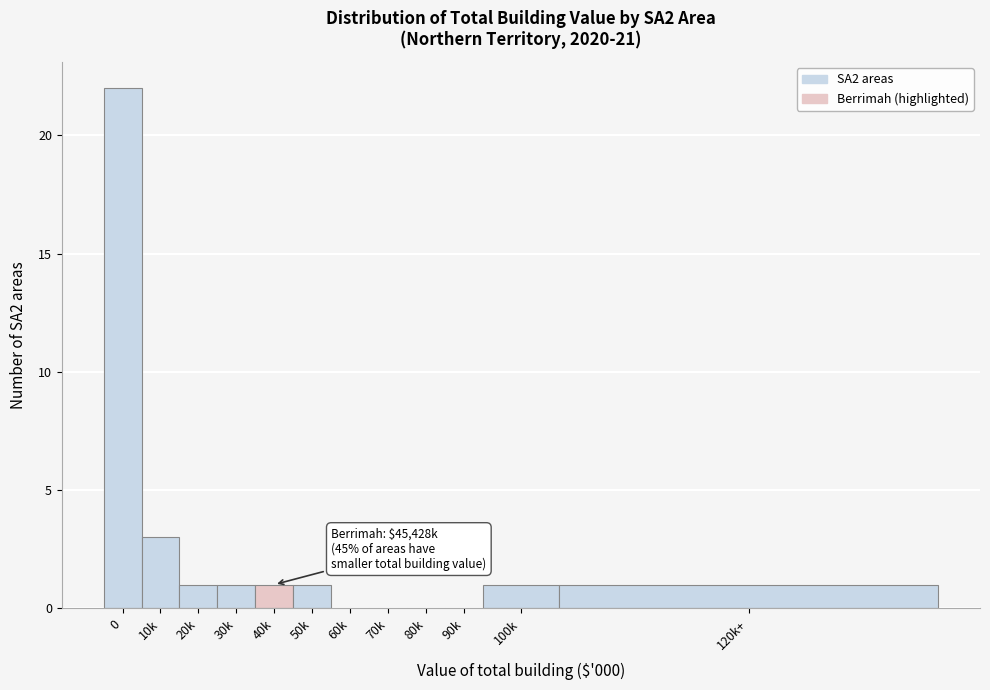

Reading left to right, what are all the values shown in this chart?

0=22	10k=3	20k=1	30k=1	40k=1	50k=1	60k=0	70k=0	80k=0	90k=0	100k=1	120k+=1